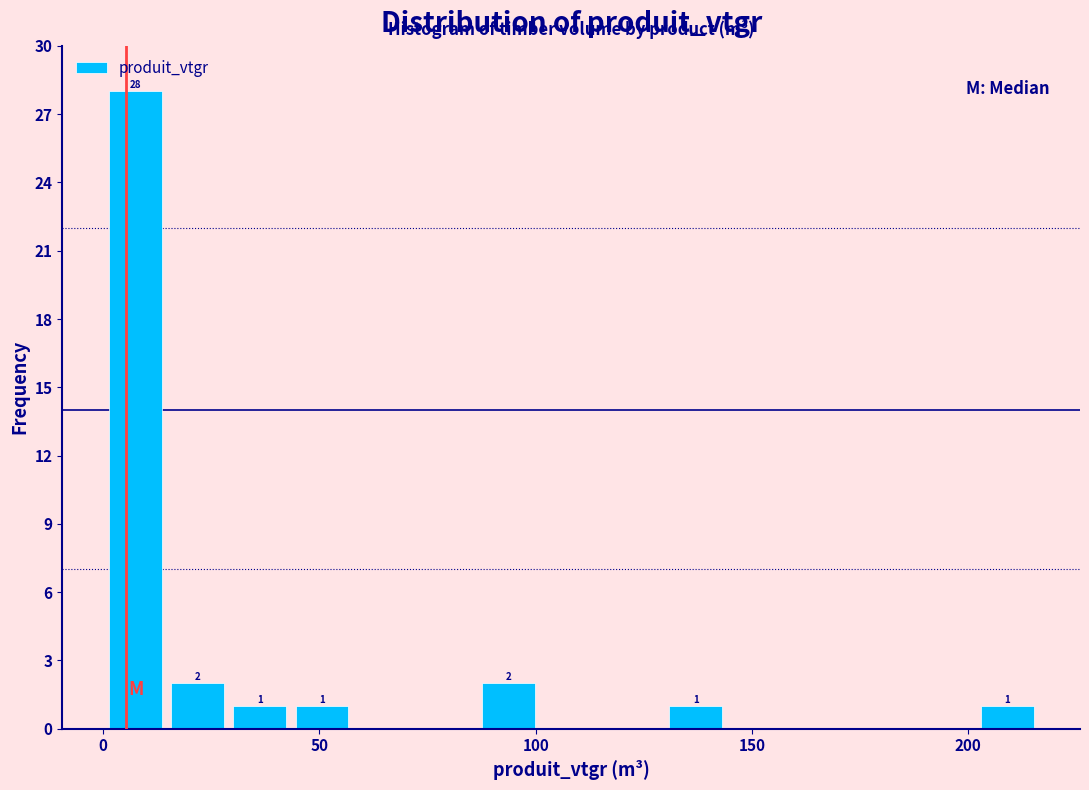

Around what value on the x-axis is the tallest bar? Give the approximate position of its centre, as read against the axis.

5